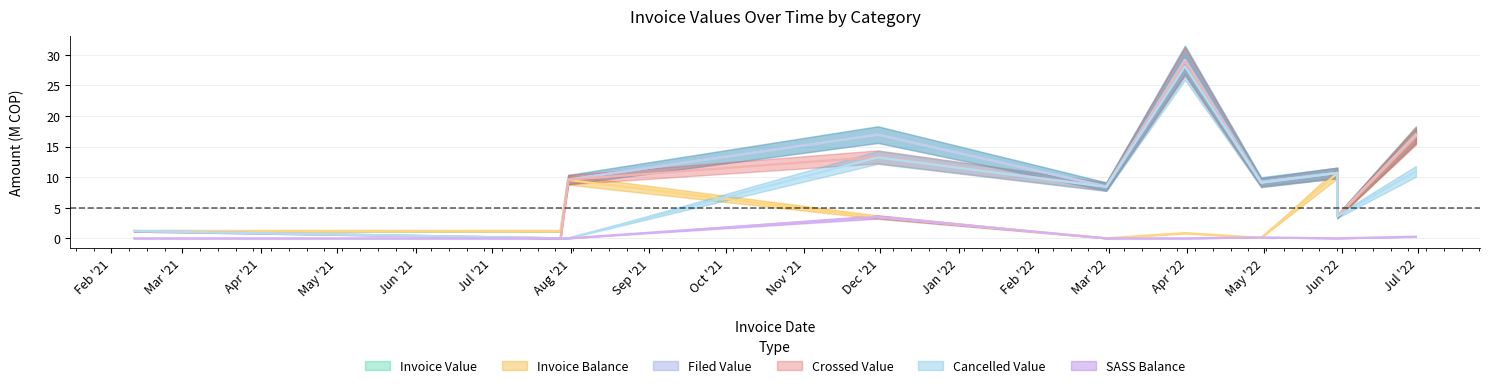

Which category has the highest value across all series?

2022-03-31